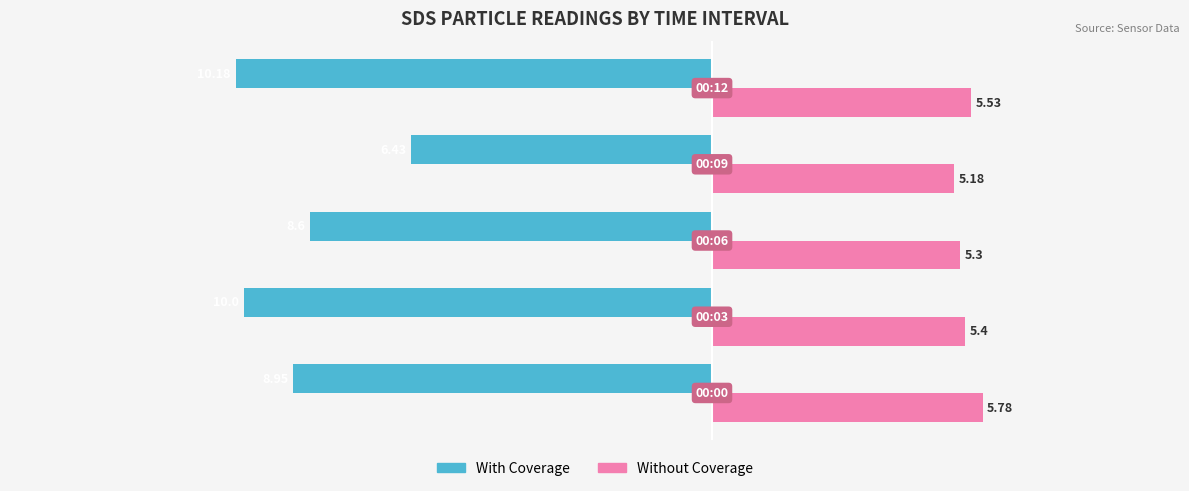

Which series has the widest spread of values?

With Coverage